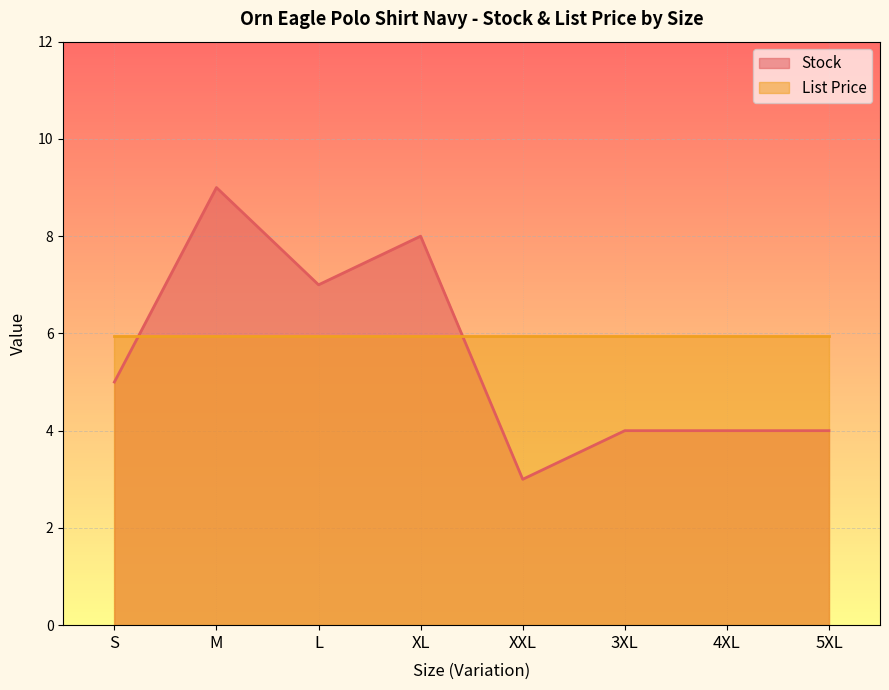

How many values are below 5?

4